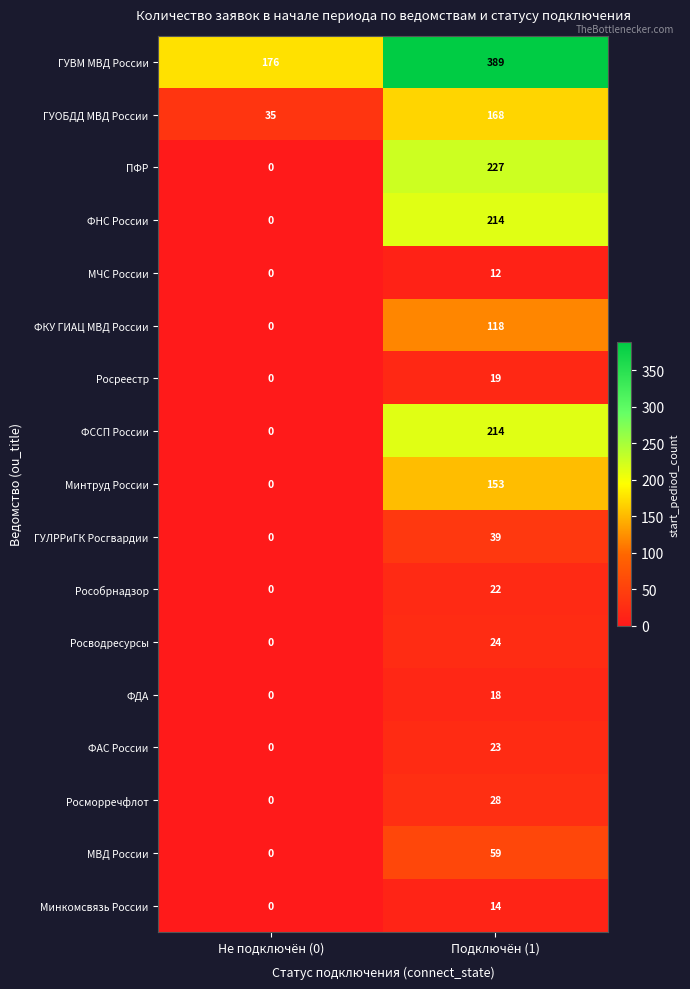

What is the total value across all series at Не подключён (0)?

211